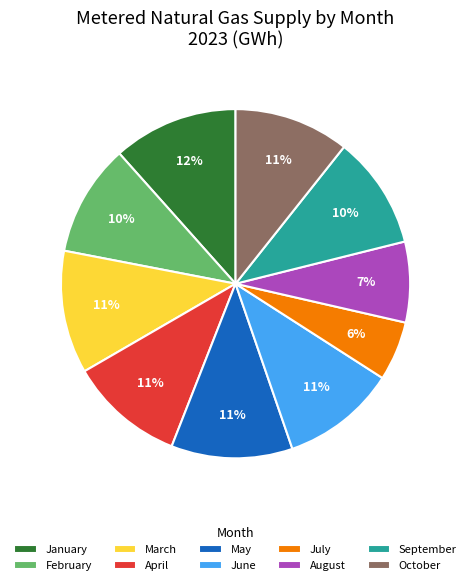

True or false: October accounts for 11% of the total.

True